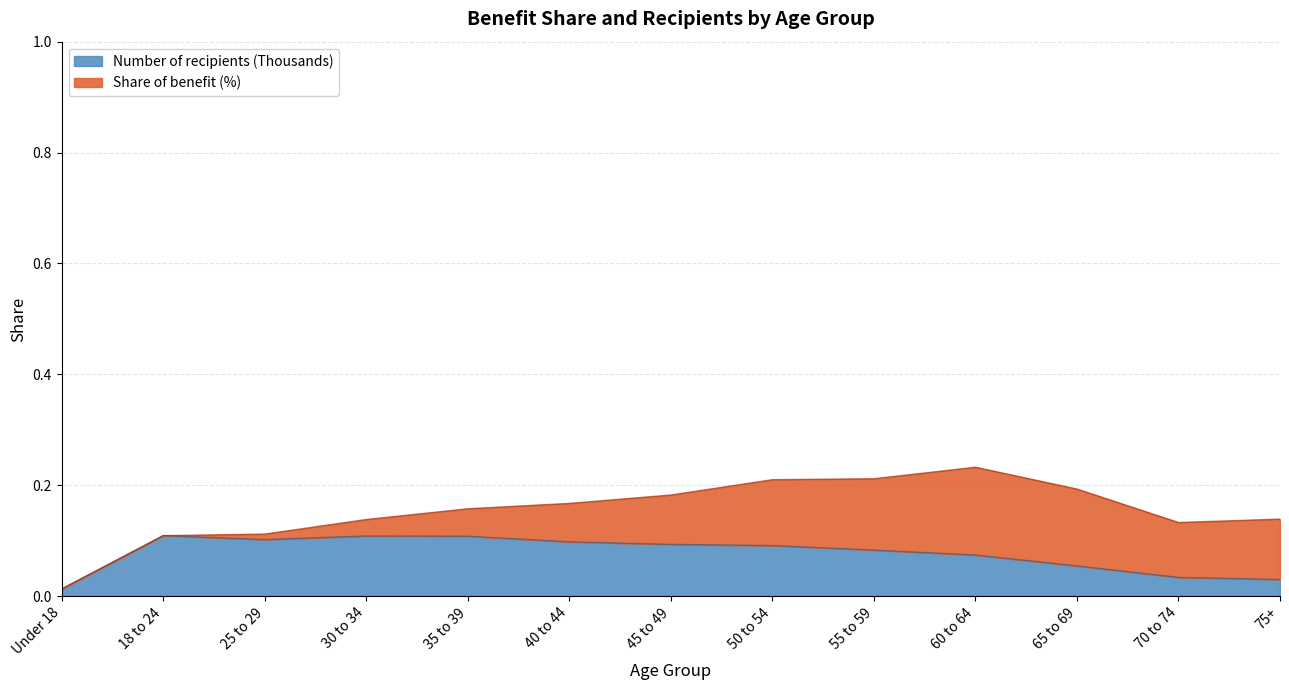

What is the label of the 4th point from the left?

30 to 34